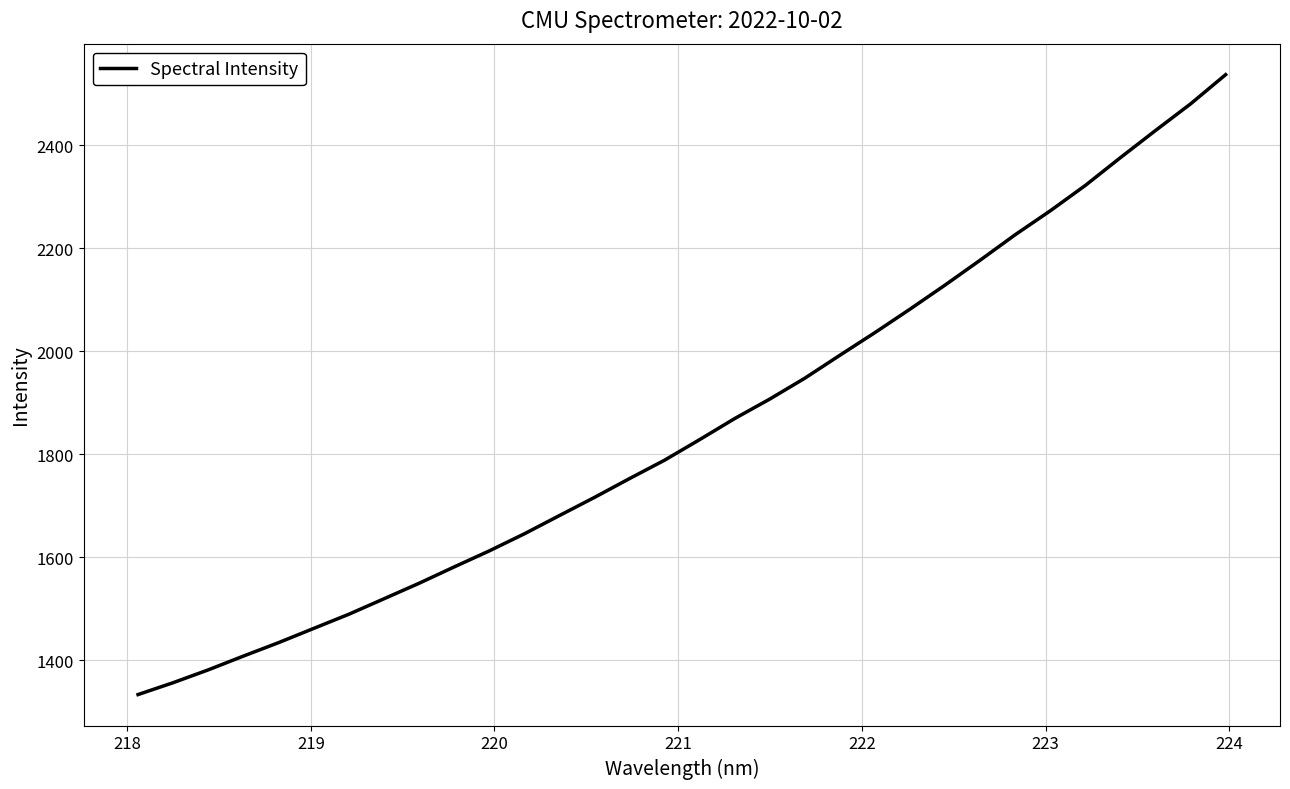

What is the smallest value displayed?

1333.2